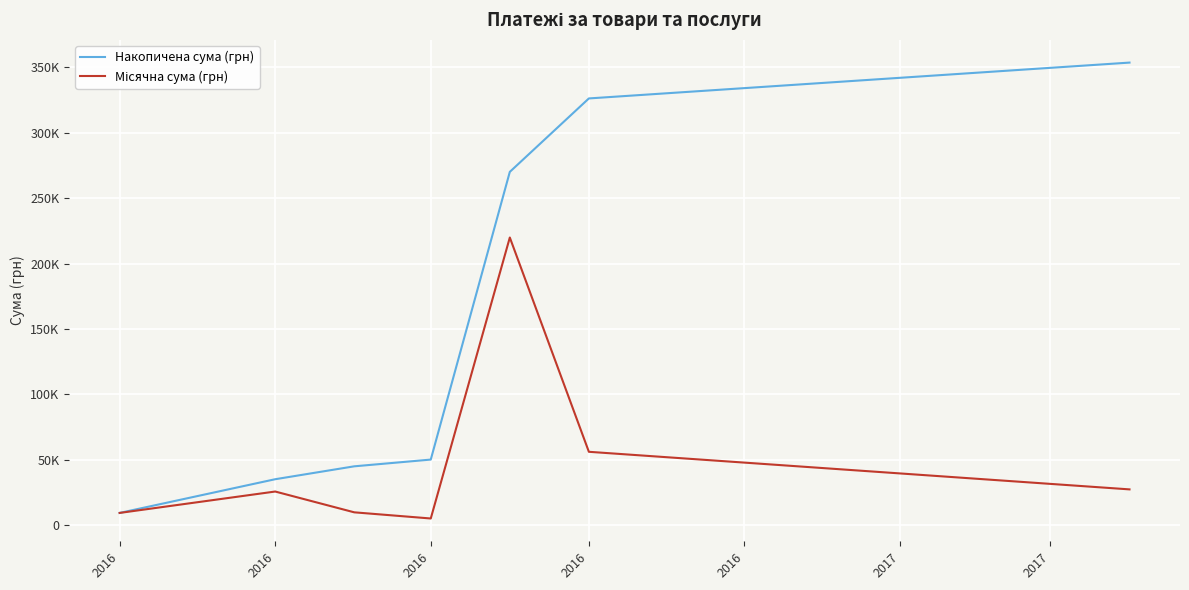

True or false: Накопичена сума (грн) and Місячна сума (грн) intersect in this chart.

False